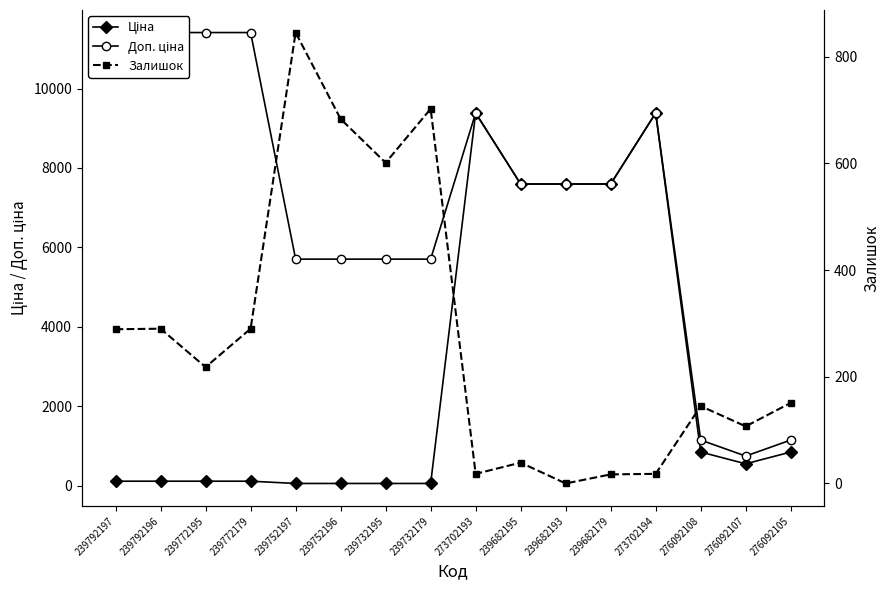

What position from the left is 239792197?

1